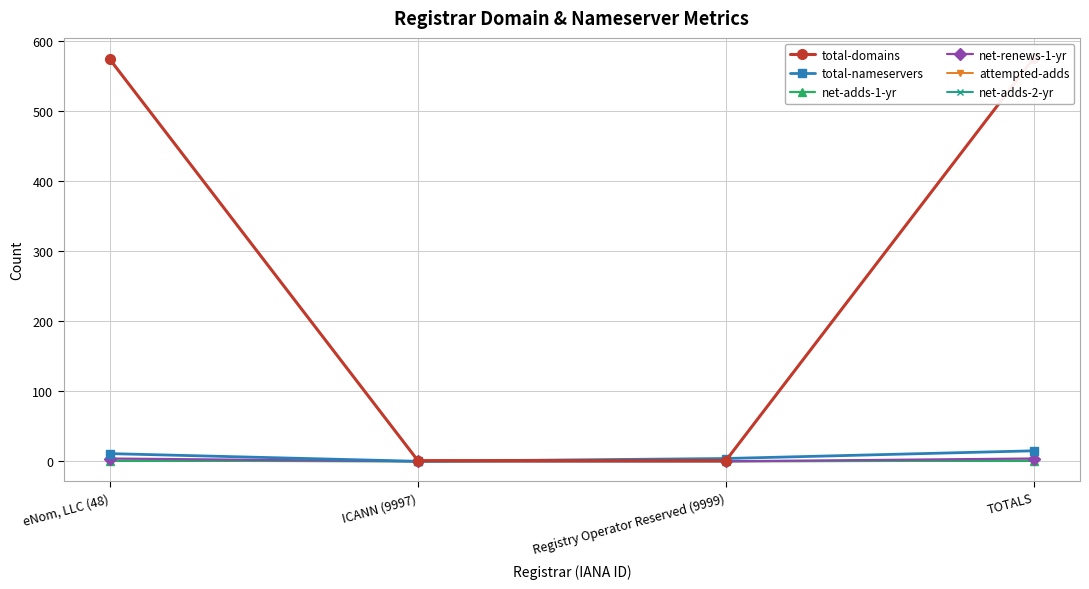

At eNom, LLC (48), list the series in order from smallest to largest.

net-adds-2-yr, net-adds-1-yr, attempted-adds, net-renews-1-yr, total-nameservers, total-domains